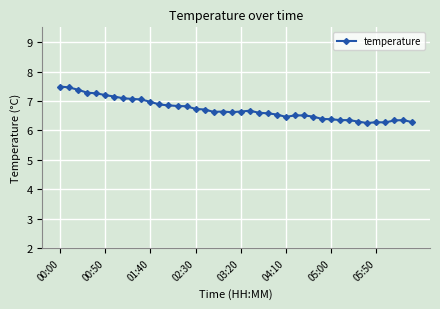

What is the average value?

6.7